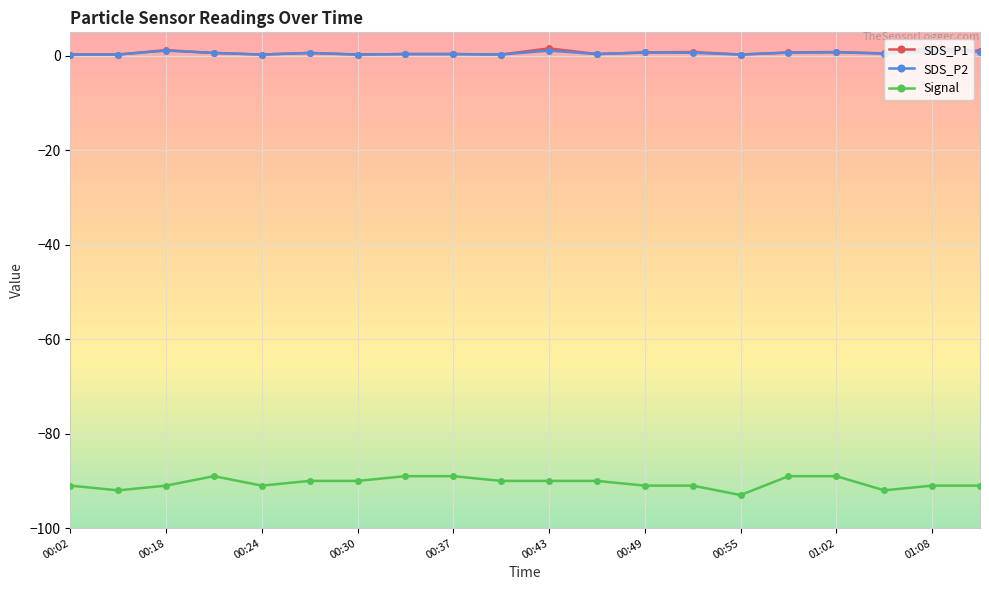

What is the value of the Signal point at the 12th from the left?

-90.0